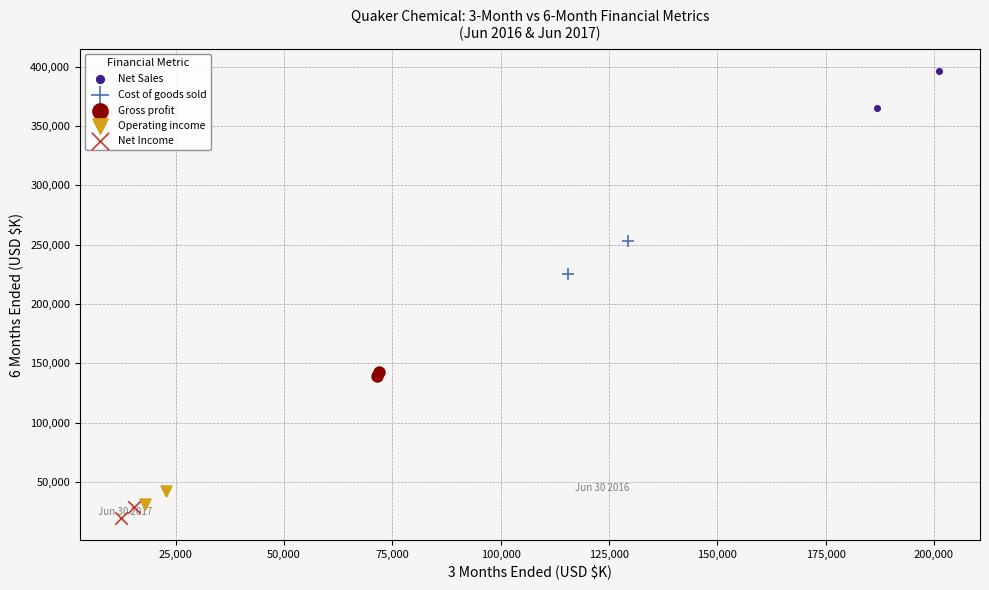

What are all the series names shown in the legend?

Net Sales, Cost of goods sold, Gross profit, Operating income, Net Income